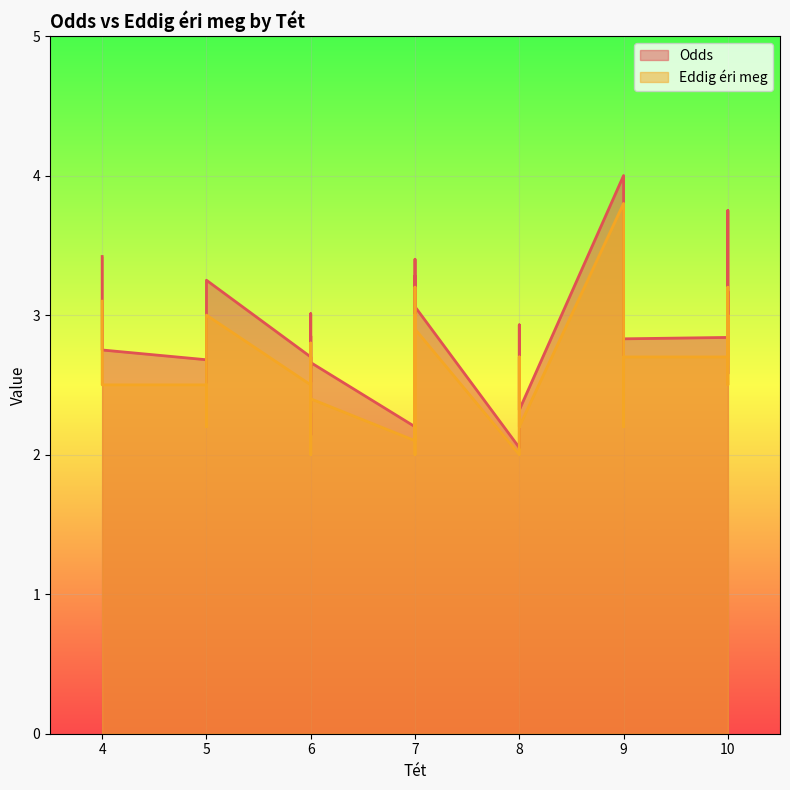

Reading left to right, what are all the values shown in this chart?

Odds: 0=2.8	1=2.3	2=2.3	3=2.6	4=2.7	5=2.8	6=2.5	7=2.7	8=2.5	9=2.5	10=2.8	11=2.7	12=2.5	13=3.4	14=3.8	15=3.2	16=4.0	17=3.3	18=2.1	19=2.2	20=2.9	21=2.8	22=3.1	23=2.6	24=2.8	25=2.5	26=2.5	27=2.3	28=2.0	29=2.4	30=2.8	31=2.2	32=2.7	33=2.8	34=2.6	35=2.4	36=3.2	37=3.0	38=2.9	39=3.4
Eddig éri meg: 0=2.5	1=2.2	2=2.2	3=2.5	4=2.5	5=2.6	6=2.4	7=2.4	8=2.3	9=2.4	10=2.5	11=2.5	12=2.3	13=3.1	14=3.2	15=3.0	16=3.8	17=3.0	18=2.0	19=2.0	20=2.7	21=2.5	22=2.9	23=2.4	24=2.7	25=2.4	26=2.4	27=2.2	28=2.0	29=2.2	30=2.7	31=2.1	32=2.5	33=2.6	34=2.5	35=2.3	36=3.0	37=2.8	38=2.7	39=3.2